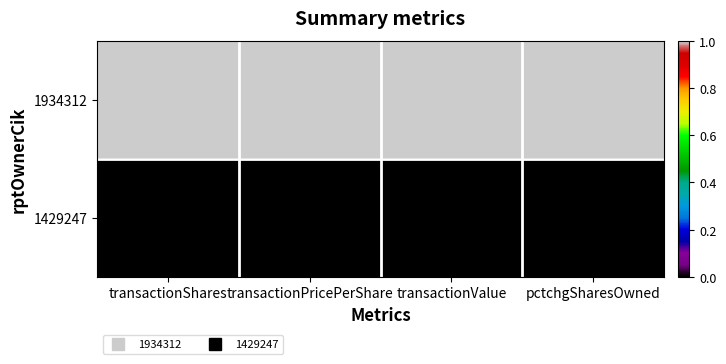

How many categories are shown in the chart?

4